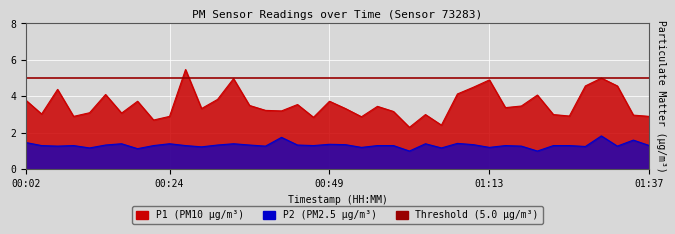

Which series has the widest spread of values?

P1